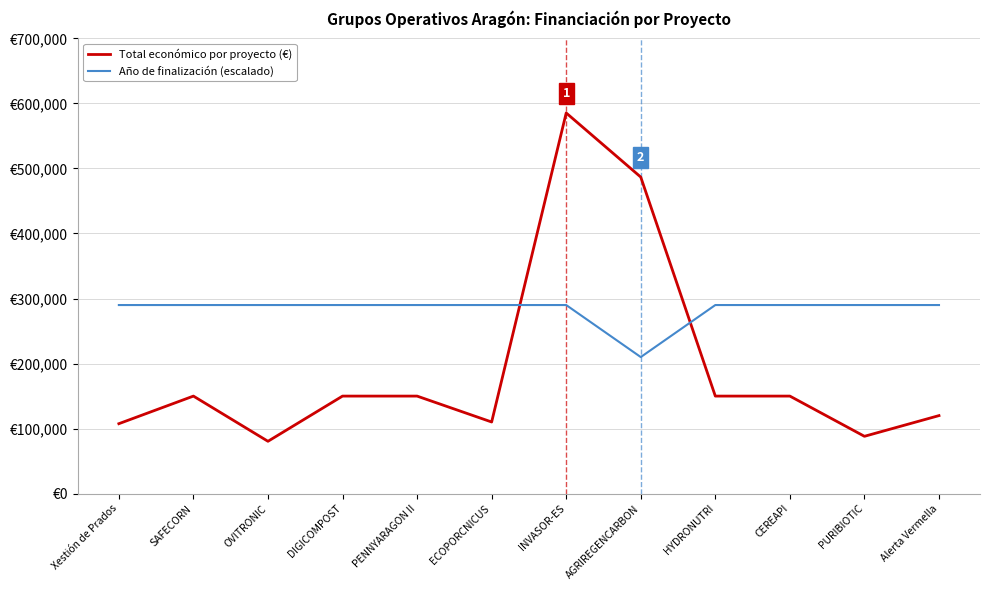

Where do Total económico por proyecto (€) and Año de finalización (escalado) first cross each other?

ECOPORCNICUS and INVASOR-ES